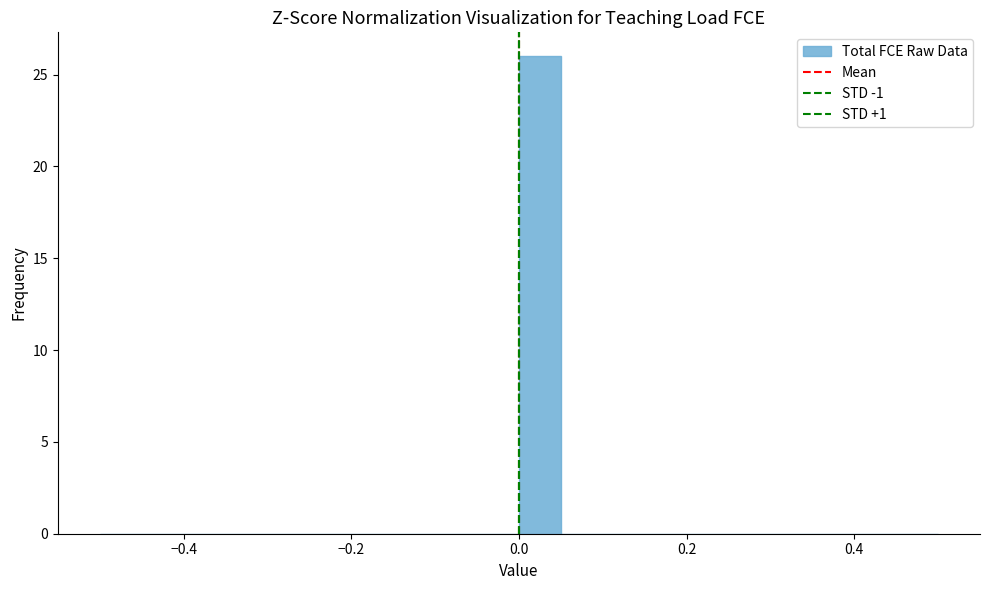

Around what value on the x-axis is the tallest bar? Give the approximate position of its centre, as read against the axis.

0.02